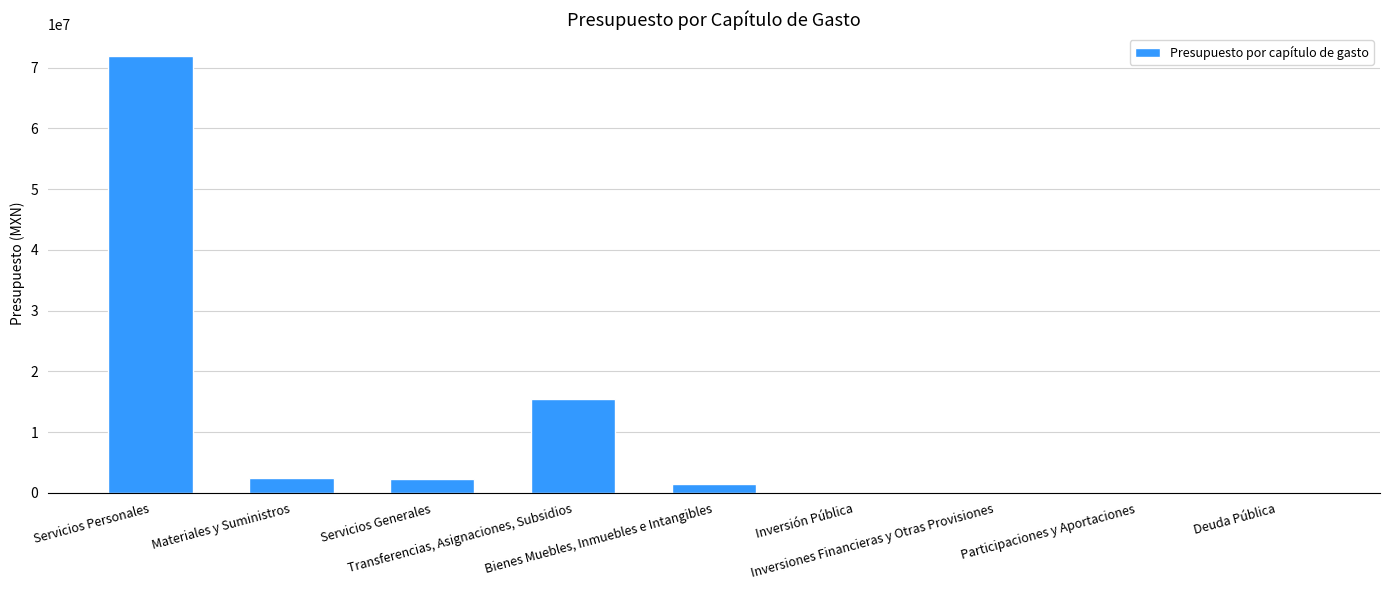

What is the maximum value shown in the chart?

71882194.4